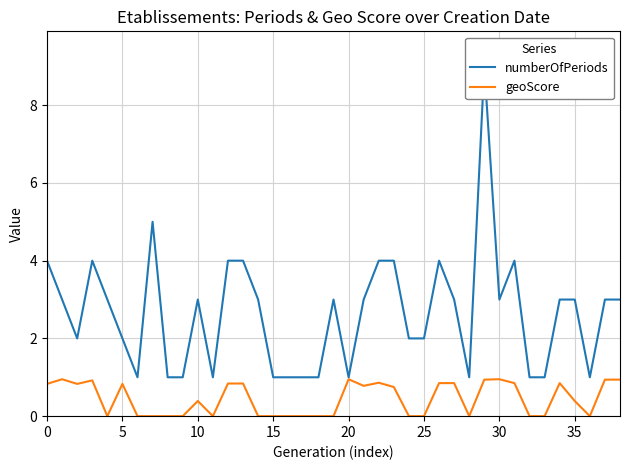

The geoScore series shows 0.0 at 15. True or false?

True